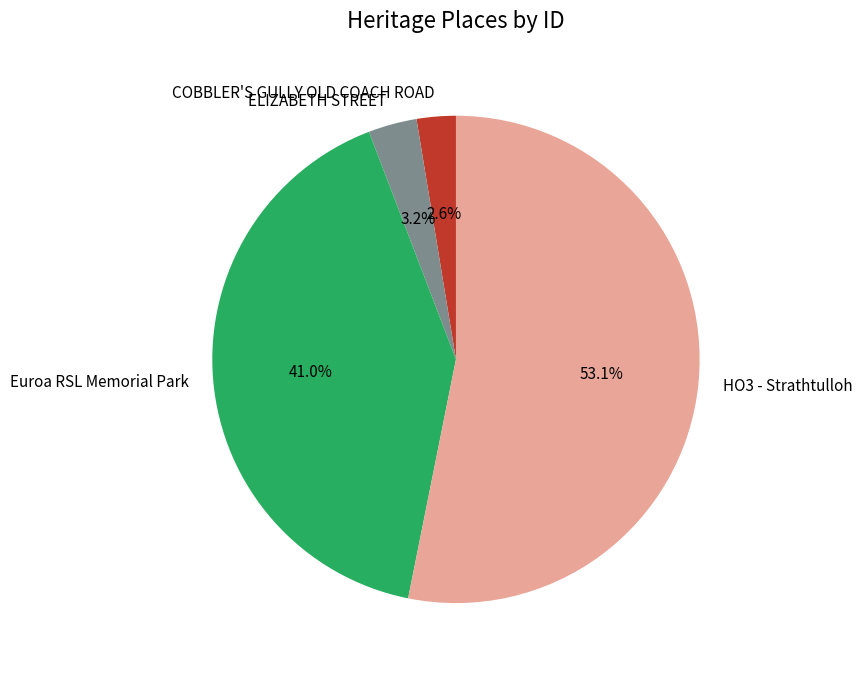

Which slice is the largest?

HO3 - Strathtulloh